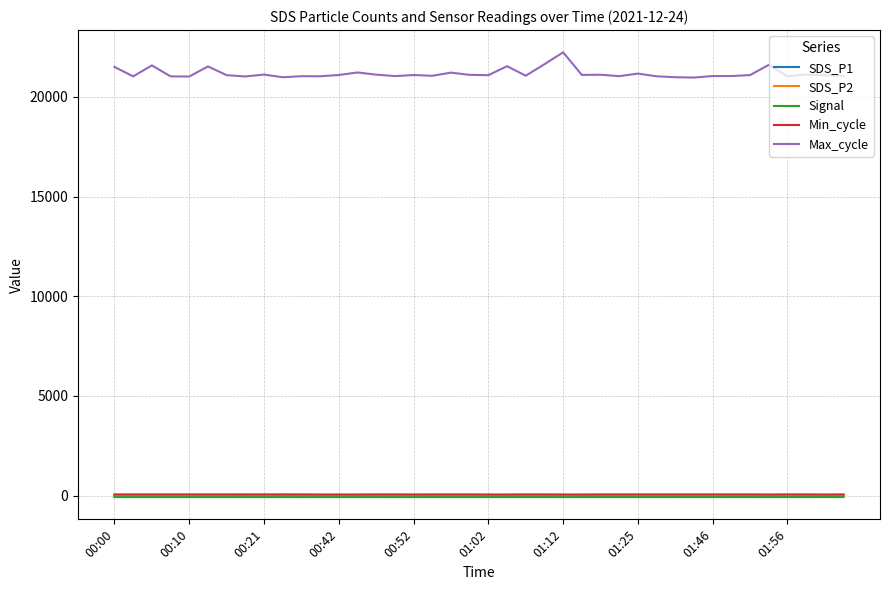

What is the greatest value displayed?

22234.0